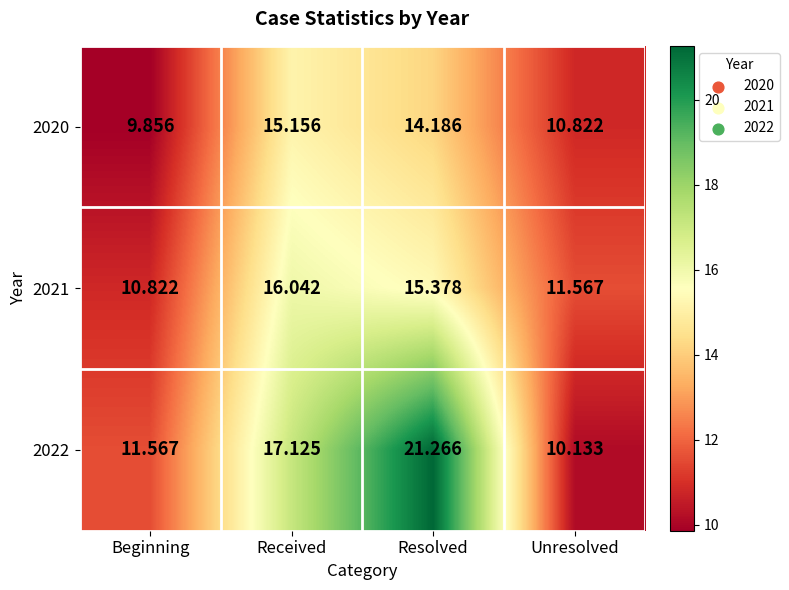

Count the number of categories in the chart.

4